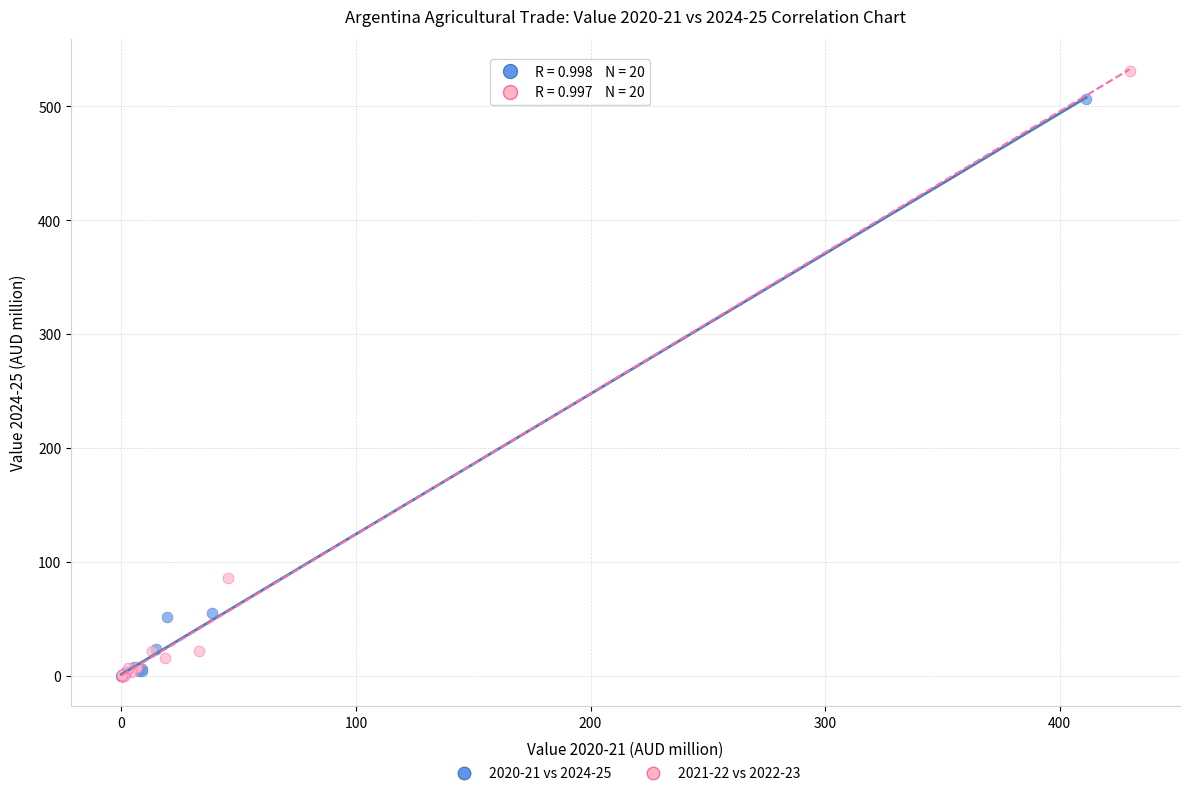

Which series has the largest Y range (max minus min)?

2021-22 vs 2022-23